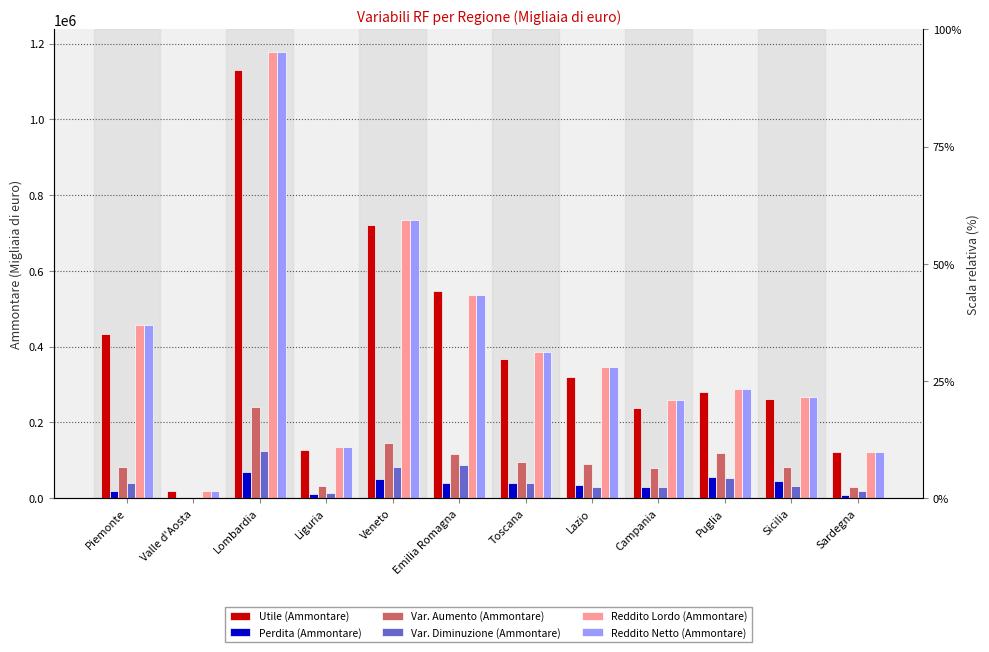

What is the label of the 3rd bar from the left?

Lombardia